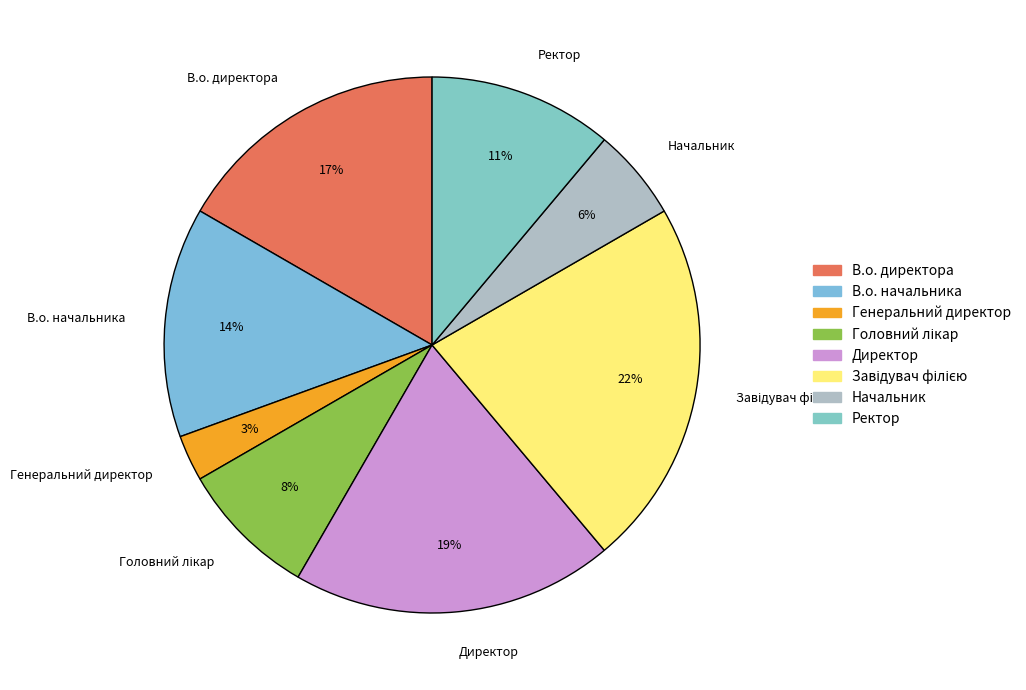

The Директор slice represents 14% of the pie. True or false?

False